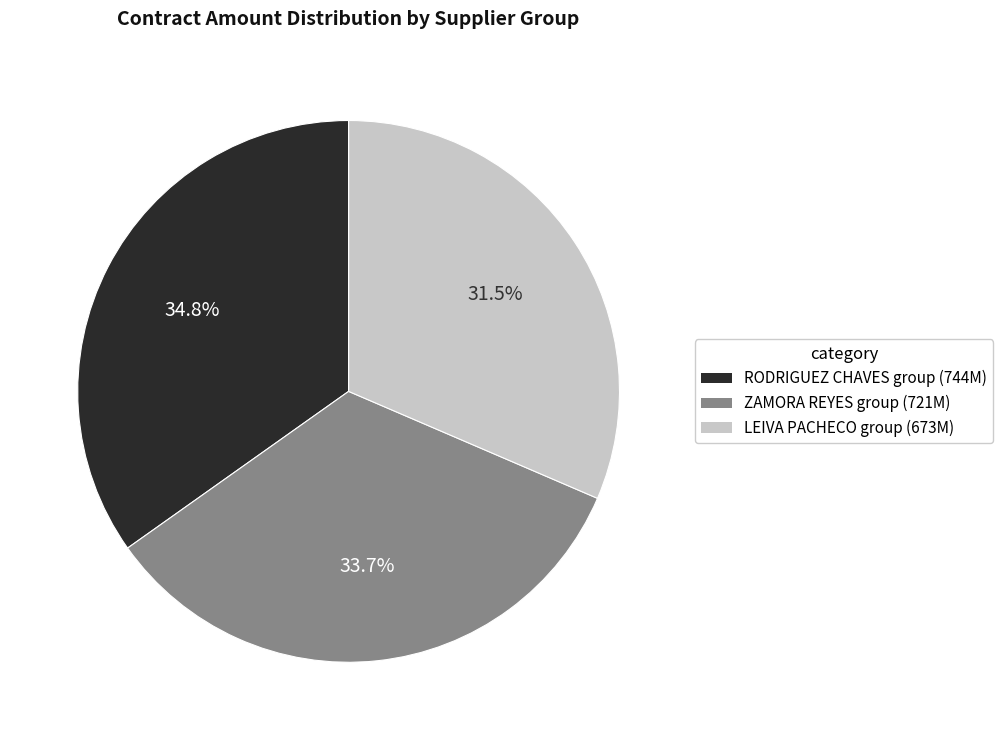

Does any single category account for the majority?

No